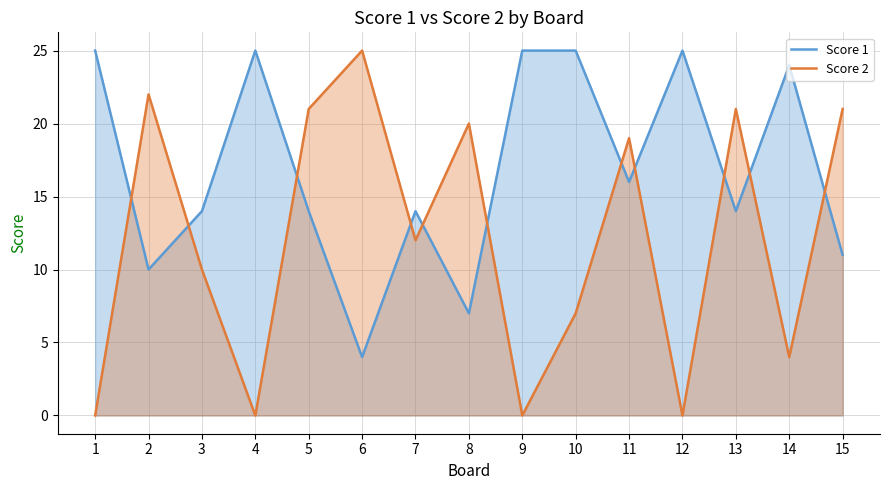

Where does the Score 2 series first go above 12?

2